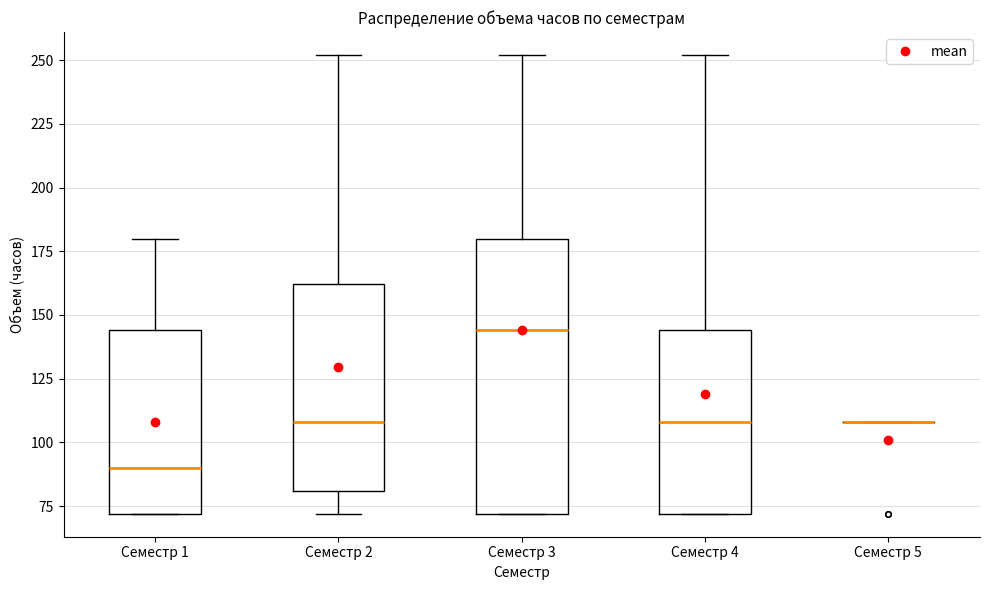

Reading left to right, read every box against the y-axis: the position of its median line, the range the box covers, and the ends of its whiskers. The values are not printed on the chart, so give them approximately, as read against the axis.

Семестр 1: median 90, box 70 to 145, whiskers 70 to 180
Семестр 2: median 110, box 80 to 160, whiskers 70 to 250
Семестр 3: median 145, box 70 to 180, whiskers 70 to 250
Семестр 4: median 110, box 70 to 145, whiskers 70 to 250
Семестр 5: box collapsed to a line at 110, whiskers 110 to 110